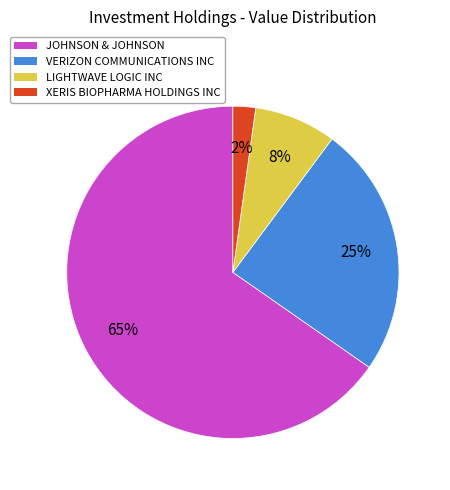

Which slice is the largest?

JOHNSON & JOHNSON